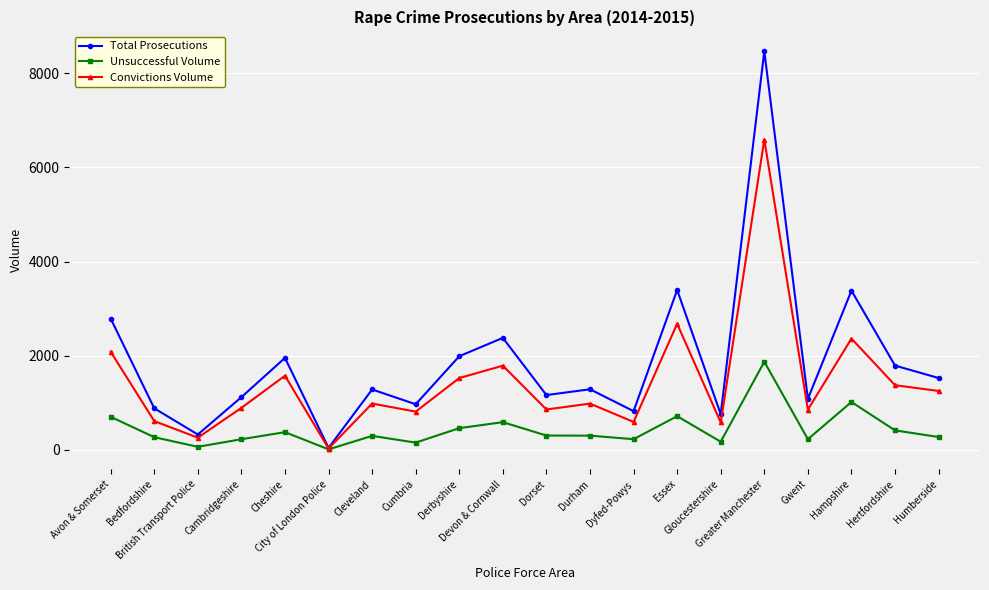

Rank the series by their maximum value, from highest to lowest.

Total Prosecutions, Convictions Volume, Unsuccessful Volume